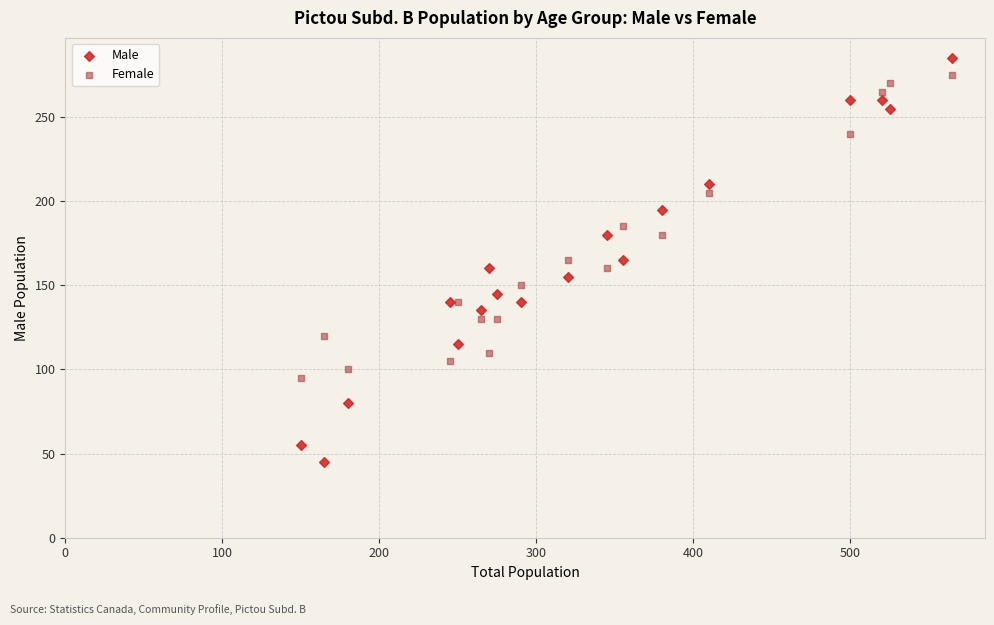

Which series contains the highest Y value?

Male